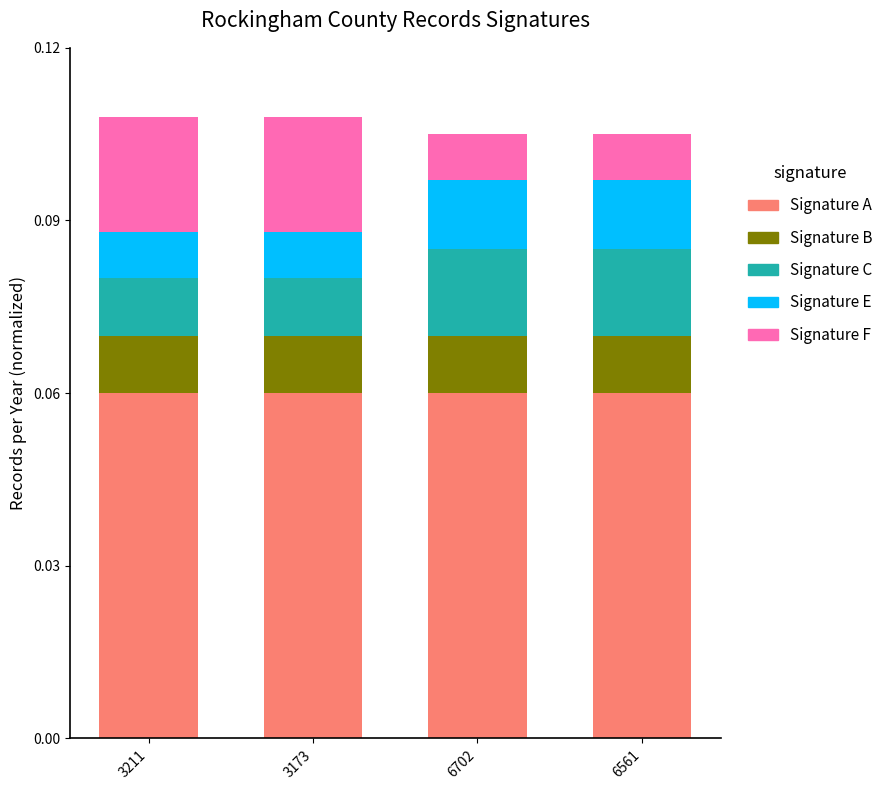

Which series has the widest spread of values?

Signature F